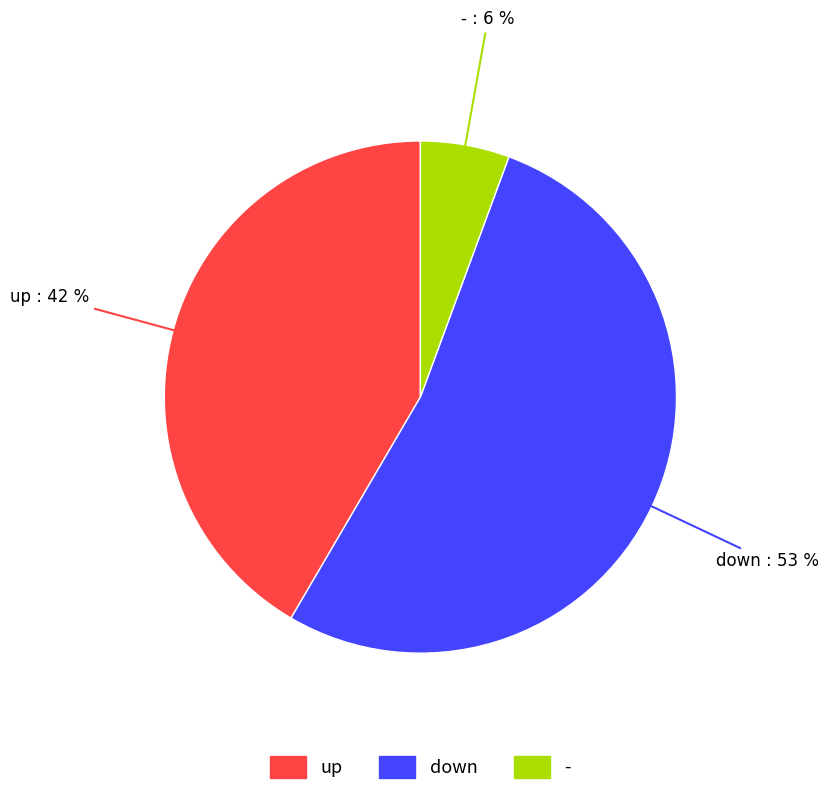

To the nearest percent, what is the difference between the - and down slice percentages?

47%